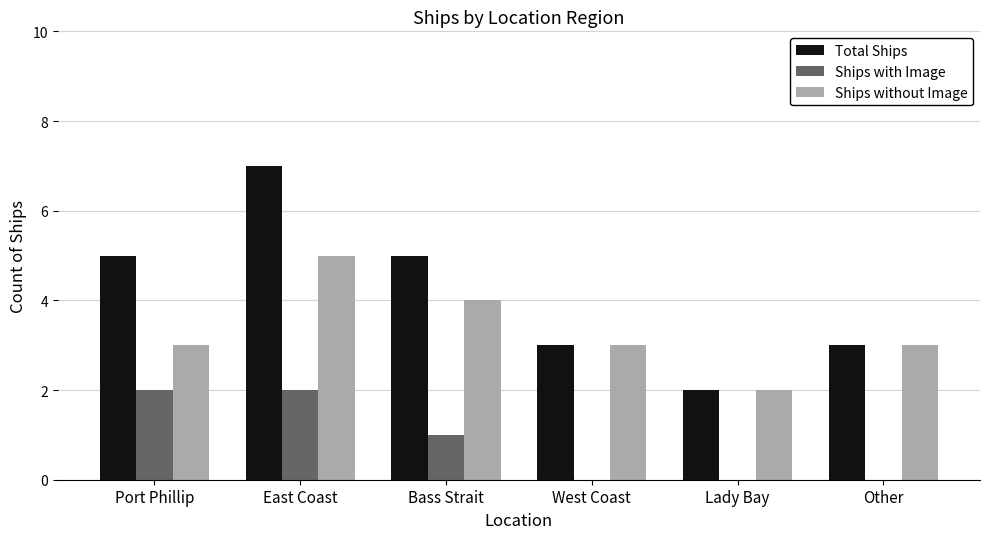

Reading right to left, extract all data points from this chart.

Total Ships: Other=3	Lady Bay=2	West Coast=3	Bass Strait=5	East Coast=7	Port Phillip=5
Ships with Image: Other=0	Lady Bay=0	West Coast=0	Bass Strait=1	East Coast=2	Port Phillip=2
Ships without Image: Other=3	Lady Bay=2	West Coast=3	Bass Strait=4	East Coast=5	Port Phillip=3